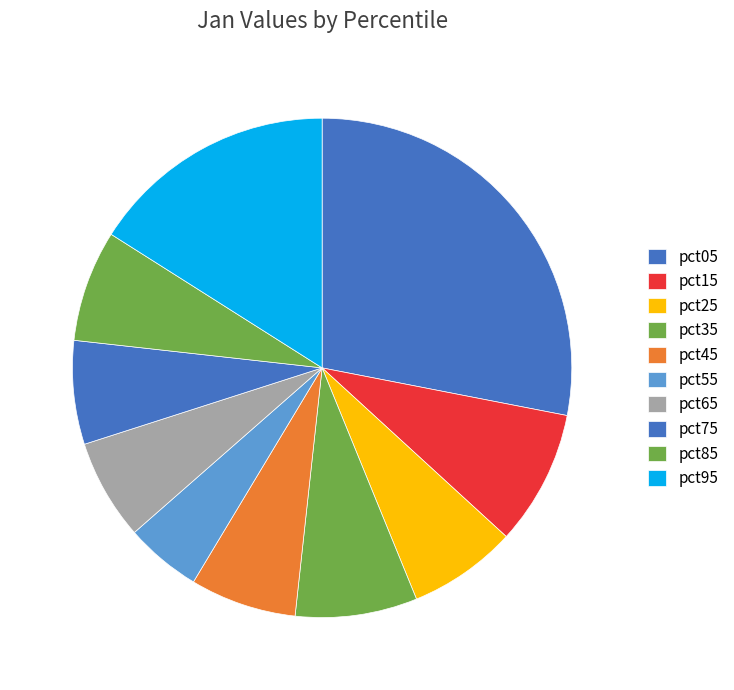

Is it true that pct15 is 9% of the pie?

True